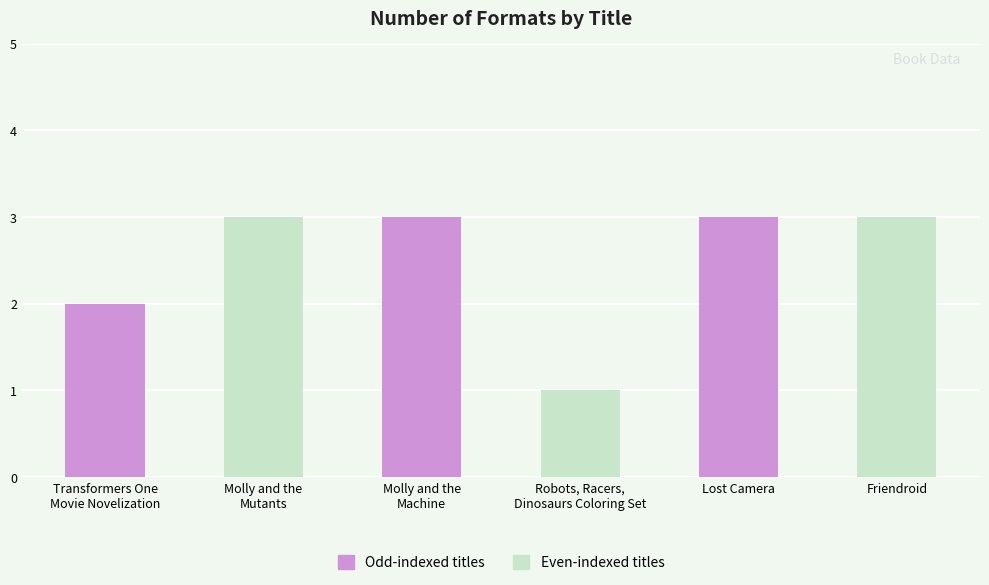

What is the value of the 6th bar from the left?

3